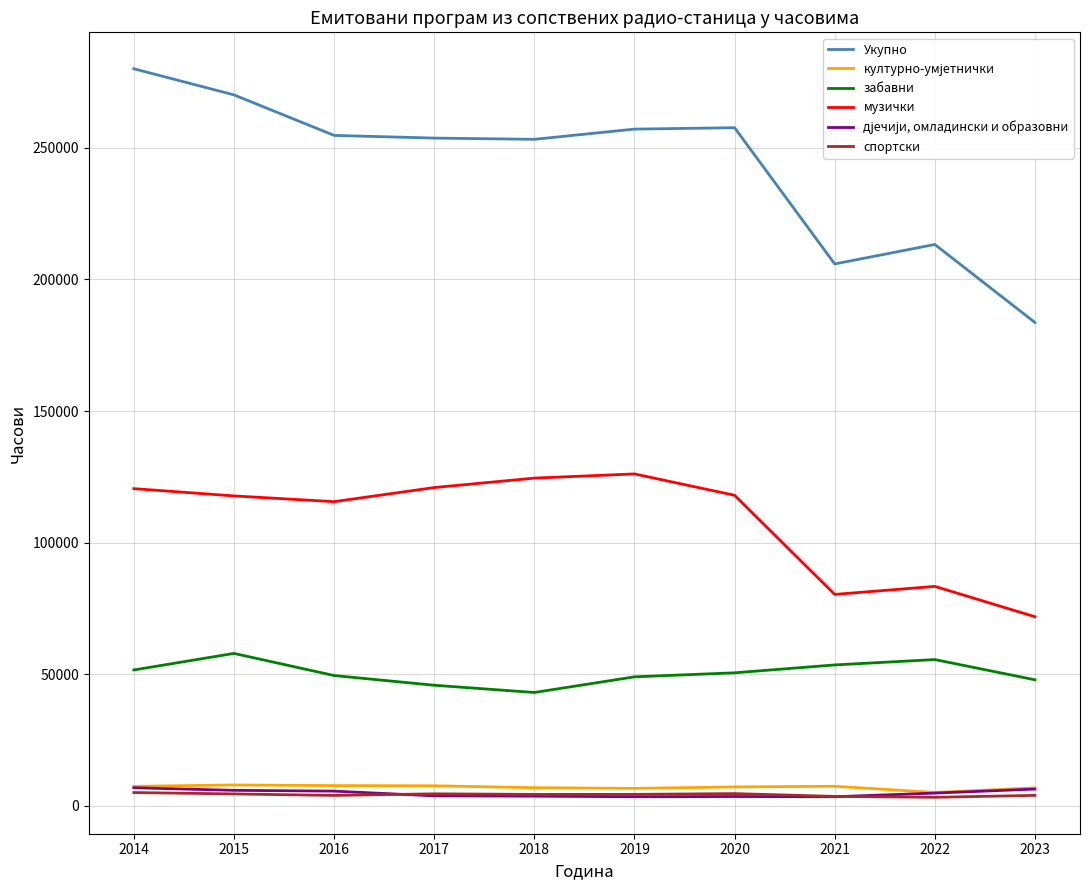

What is the difference between the maximum and minimum values in the забавни series?

14842